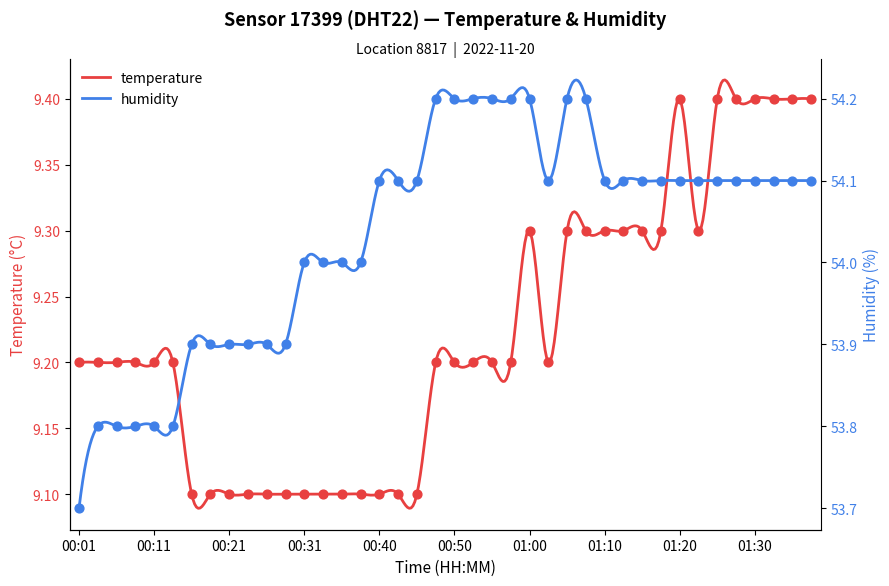

What are all the series names shown in the legend?

temperature, humidity